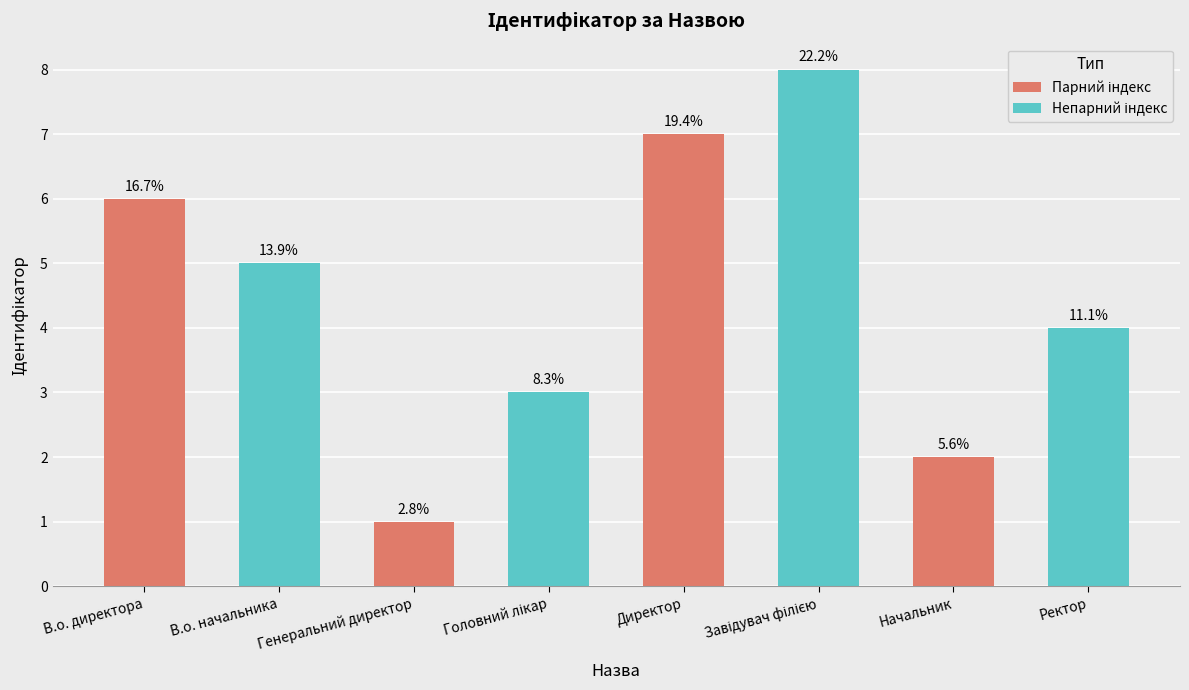

What is the average value?

4